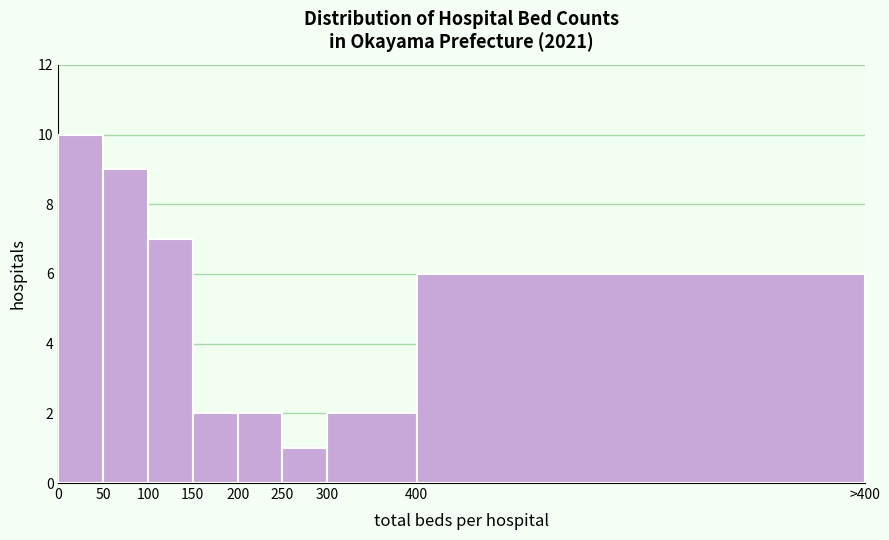

Reading right to left, list all the values displayed in this chart.

400=6	300=2	250=1	200=2	150=2	100=7	50=9	0=10